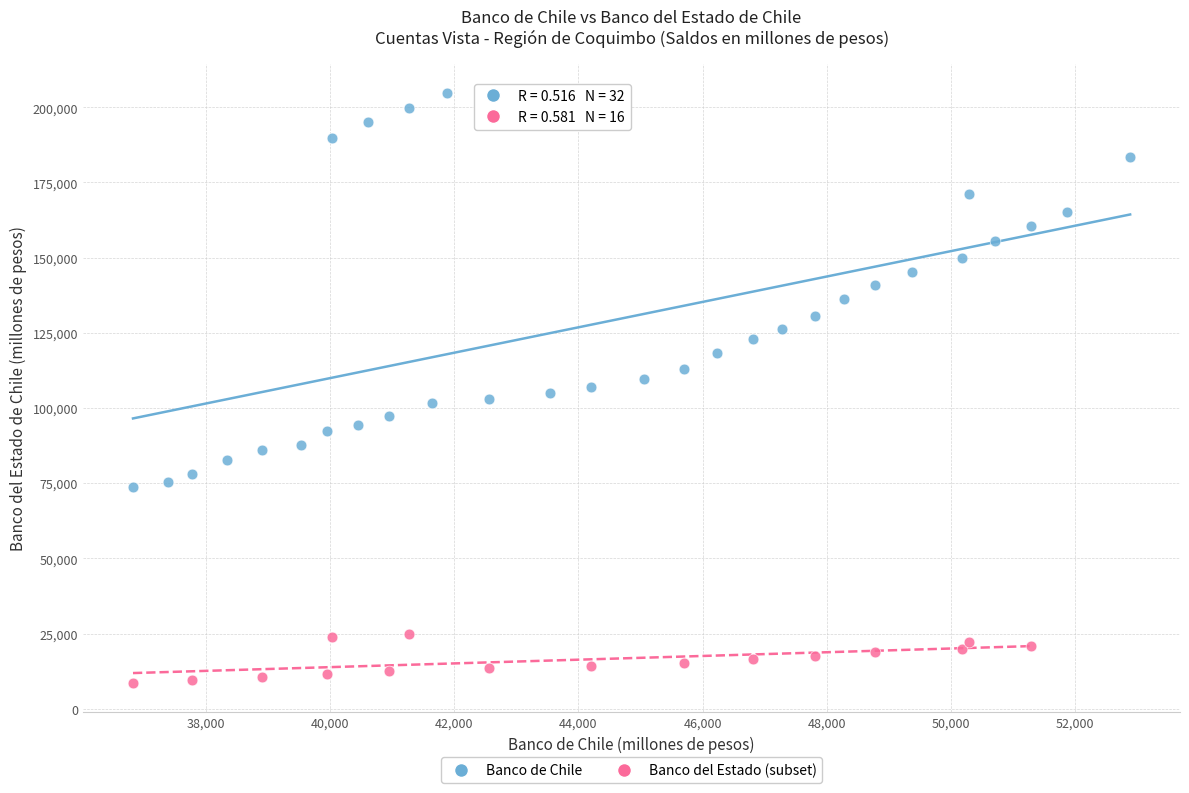

Which series contains the highest Y value?

Banco de Chile